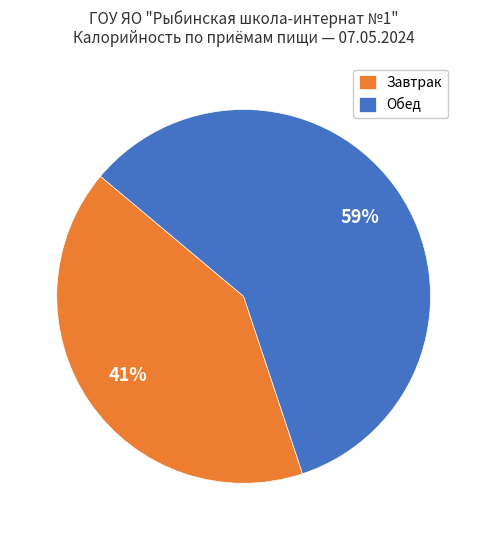

How many segments does this pie chart have?

2